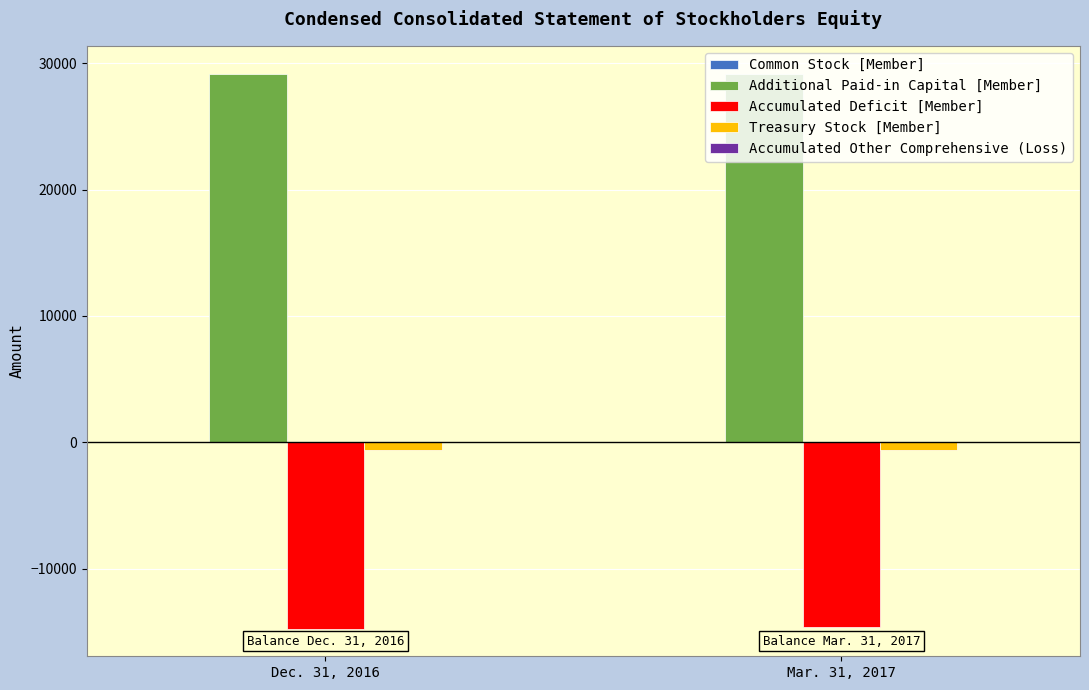

Is the value of Treasury Stock [Member] at Mar. 31, 2017 greater than the value of Additional Paid-in Capital [Member] at Dec. 31, 2016?

No